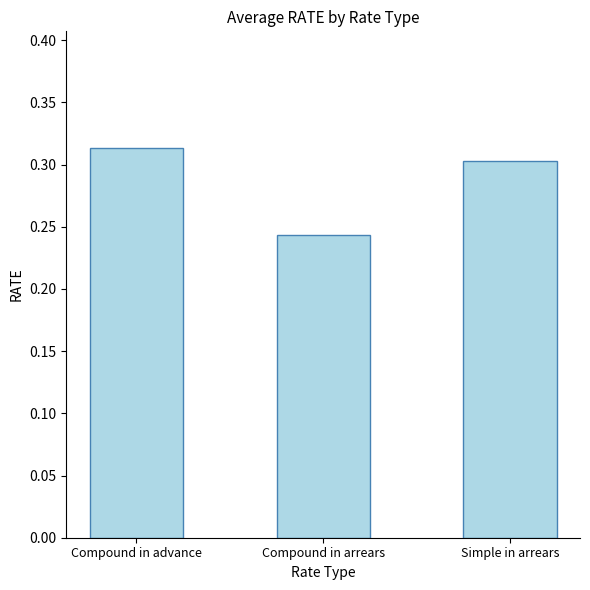

True or false: the data shows 0.3 at Simple in arrears.

True